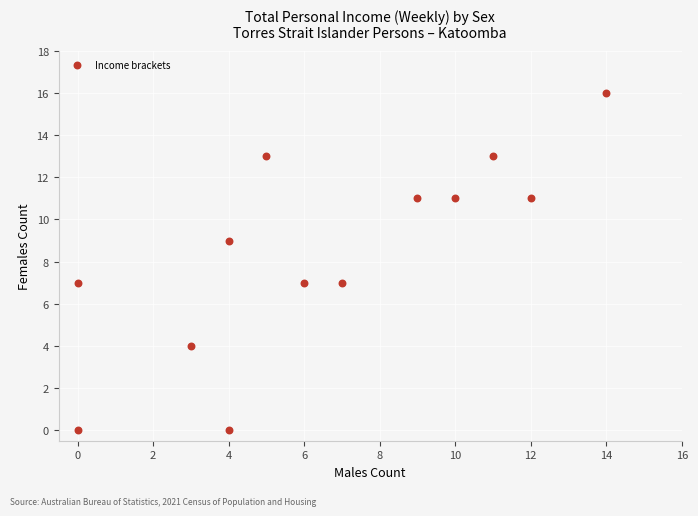

What is the range of X values (max minus min)?

14